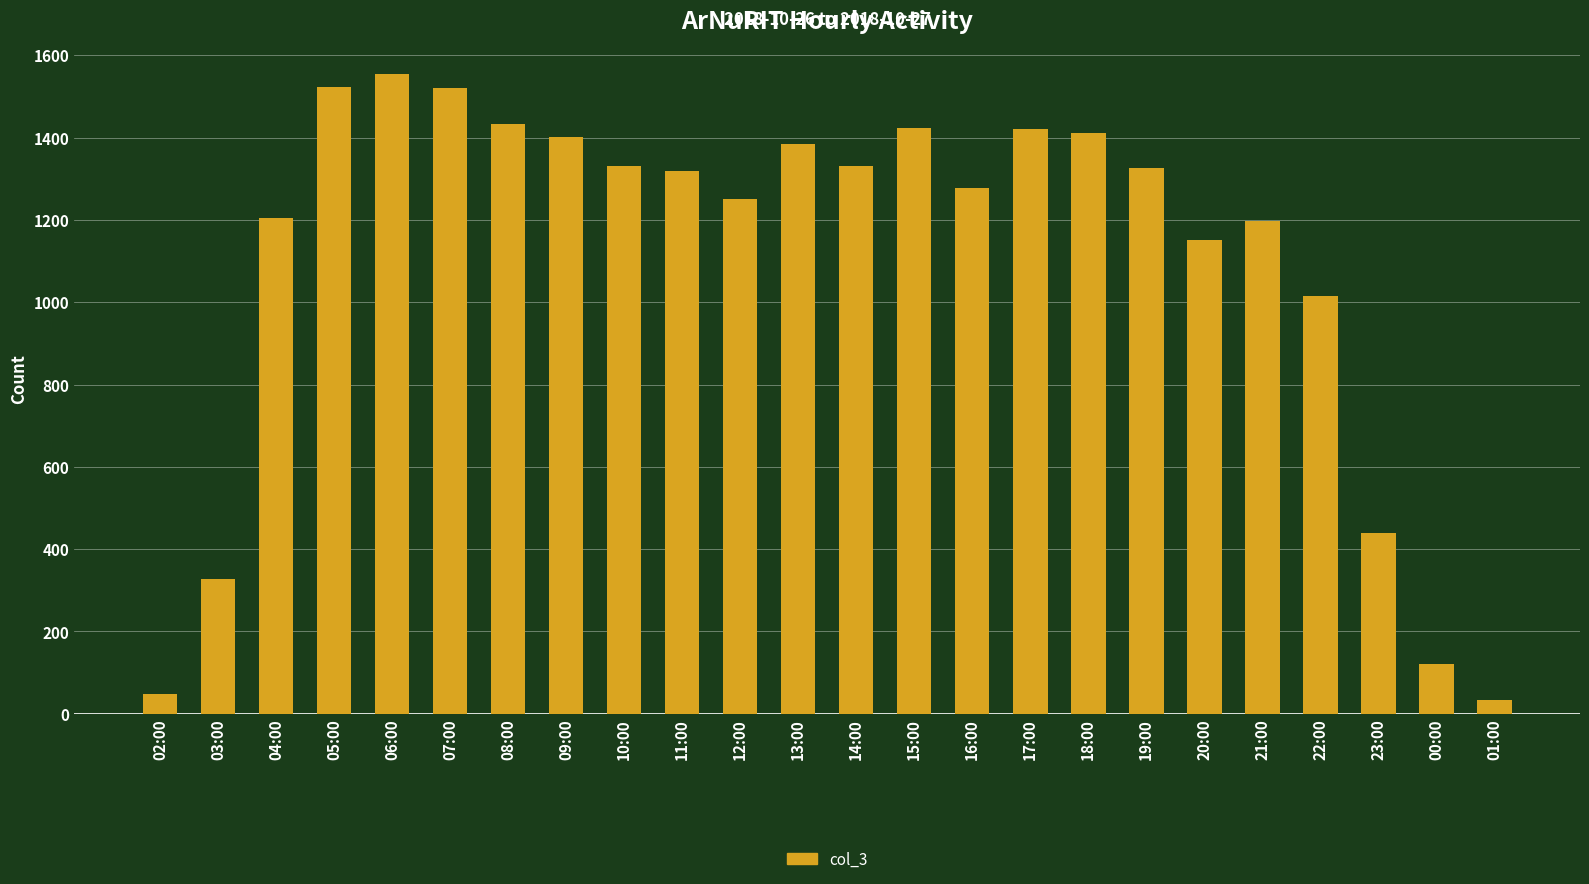

The value at 08:00 is 692. True or false?

False